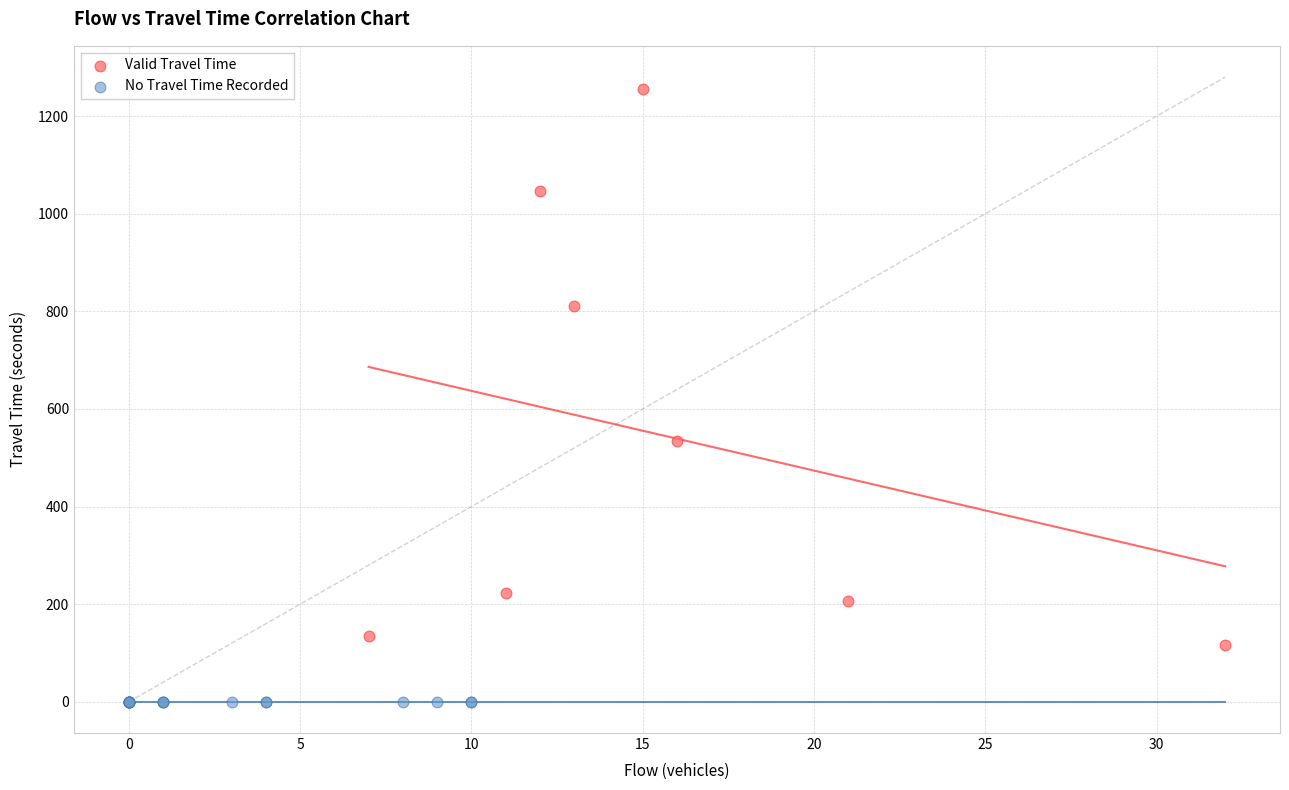

Which series contains the highest Y value?

Valid Travel Time